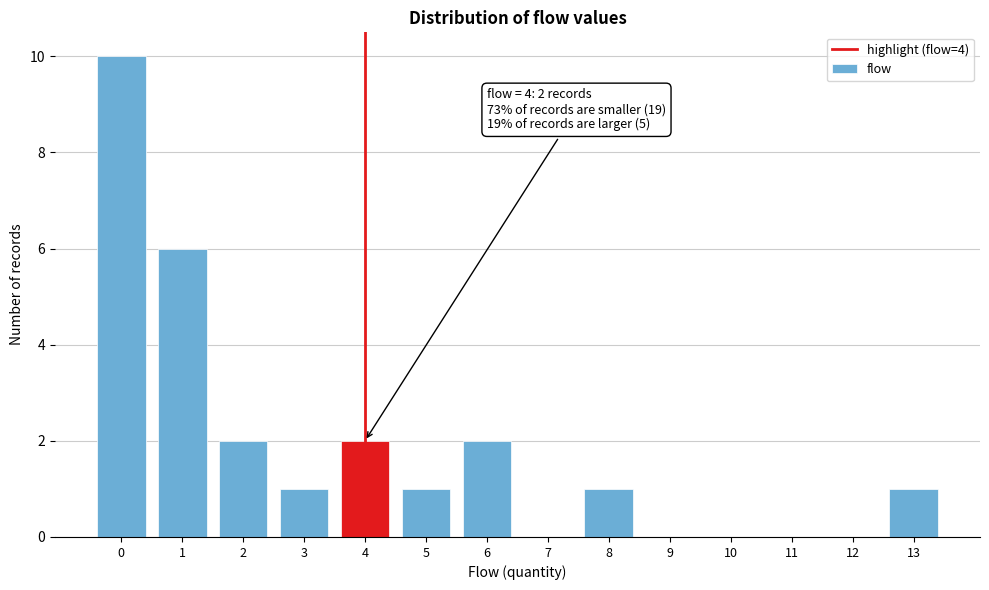

Which range on the x-axis has the tallest bar?

-0.5 to 0.5